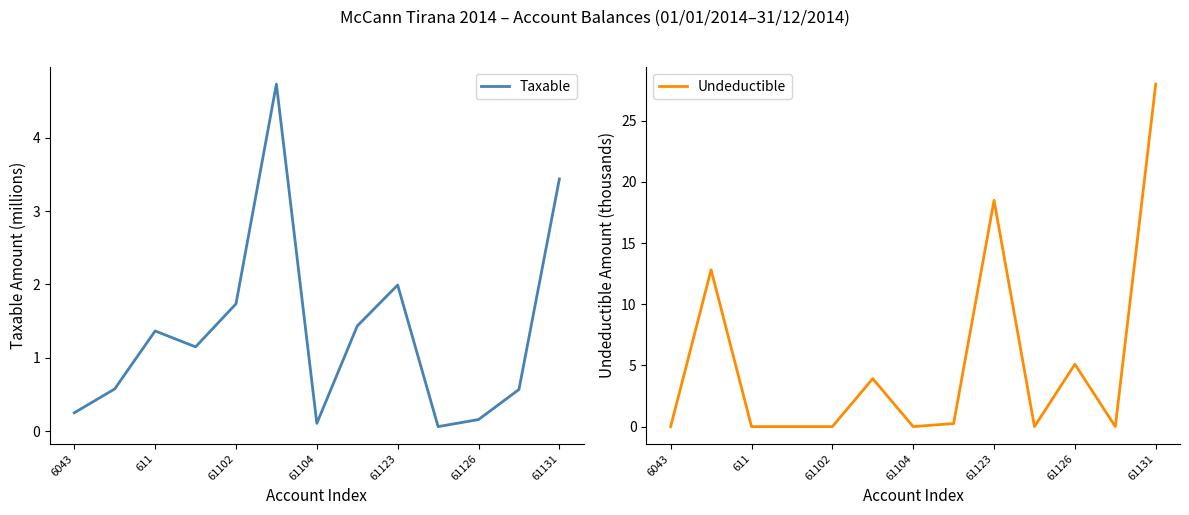

How many lines are shown in the chart?

2